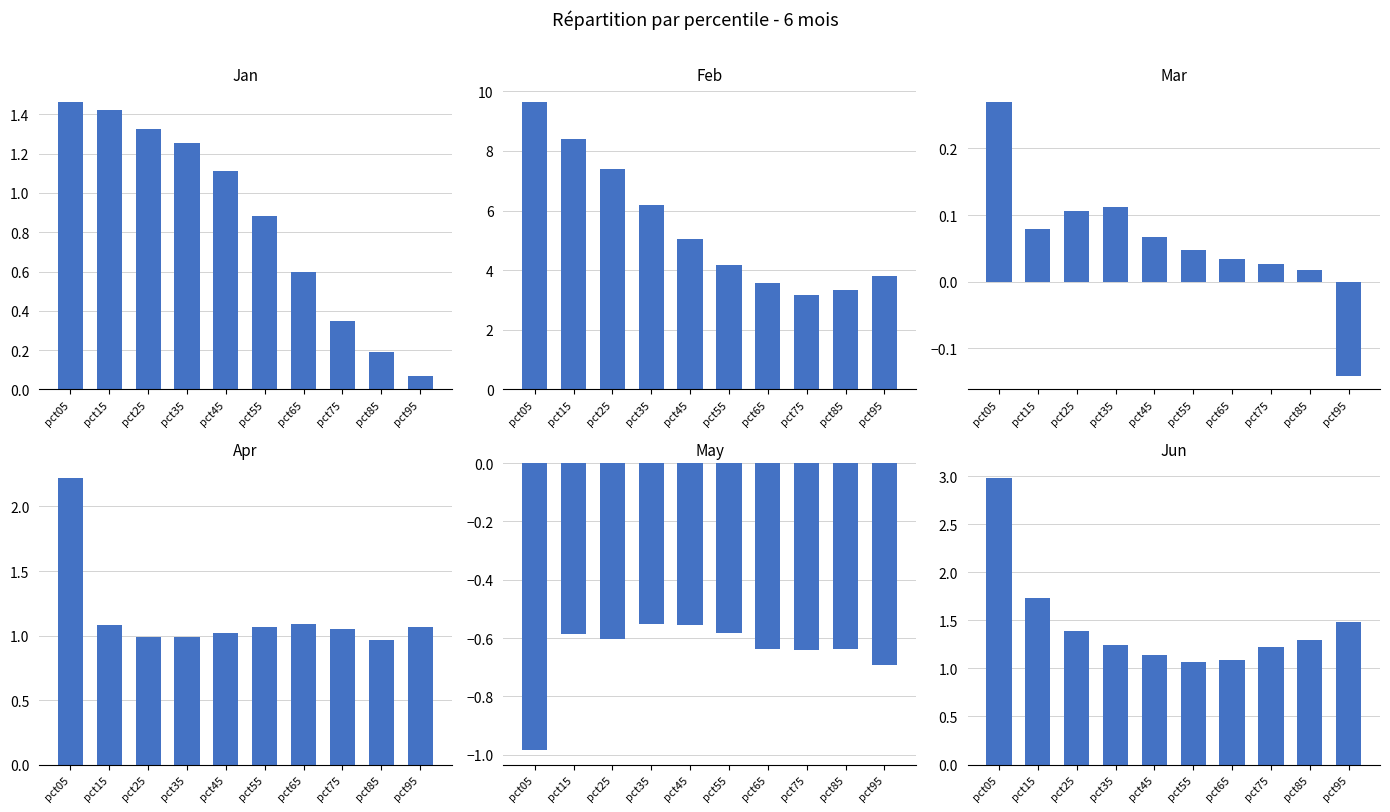

Reading left to right, extract all data points from this chart.

Jan: pct05=1.5	pct15=1.4	pct25=1.3	pct35=1.3	pct45=1.1	pct55=0.9	pct65=0.6	pct75=0.3	pct85=0.2	pct95=0.1
Feb: pct05=9.6	pct15=8.4	pct25=7.4	pct35=6.2	pct45=5.0	pct55=4.2	pct65=3.6	pct75=3.2	pct85=3.3	pct95=3.8
Mar: pct05=0.3	pct15=0.1	pct25=0.1	pct35=0.1	pct45=0.1	pct55=0.0	pct65=0.0	pct75=0.0	pct85=0.0	pct95=-0.1
Apr: pct05=2.2	pct15=1.1	pct25=1.0	pct35=1.0	pct45=1.0	pct55=1.1	pct65=1.1	pct75=1.1	pct85=1.0	pct95=1.1
May: pct05=-1.0	pct15=-0.6	pct25=-0.6	pct35=-0.6	pct45=-0.6	pct55=-0.6	pct65=-0.6	pct75=-0.6	pct85=-0.6	pct95=-0.7
Jun: pct05=3.0	pct15=1.7	pct25=1.4	pct35=1.2	pct45=1.1	pct55=1.1	pct65=1.1	pct75=1.2	pct85=1.3	pct95=1.5